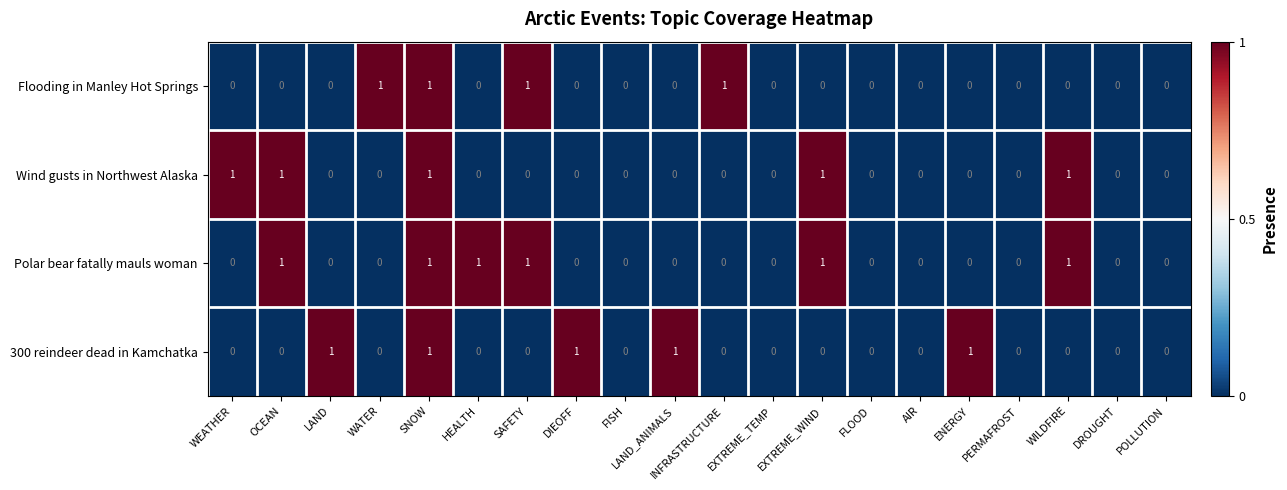

Count the Wind gusts in Northwest Alaska values in the range 0 to 1.

20